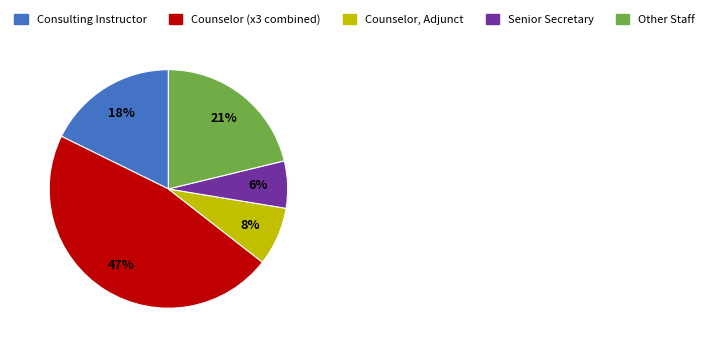

How many slices are in this pie chart?

5